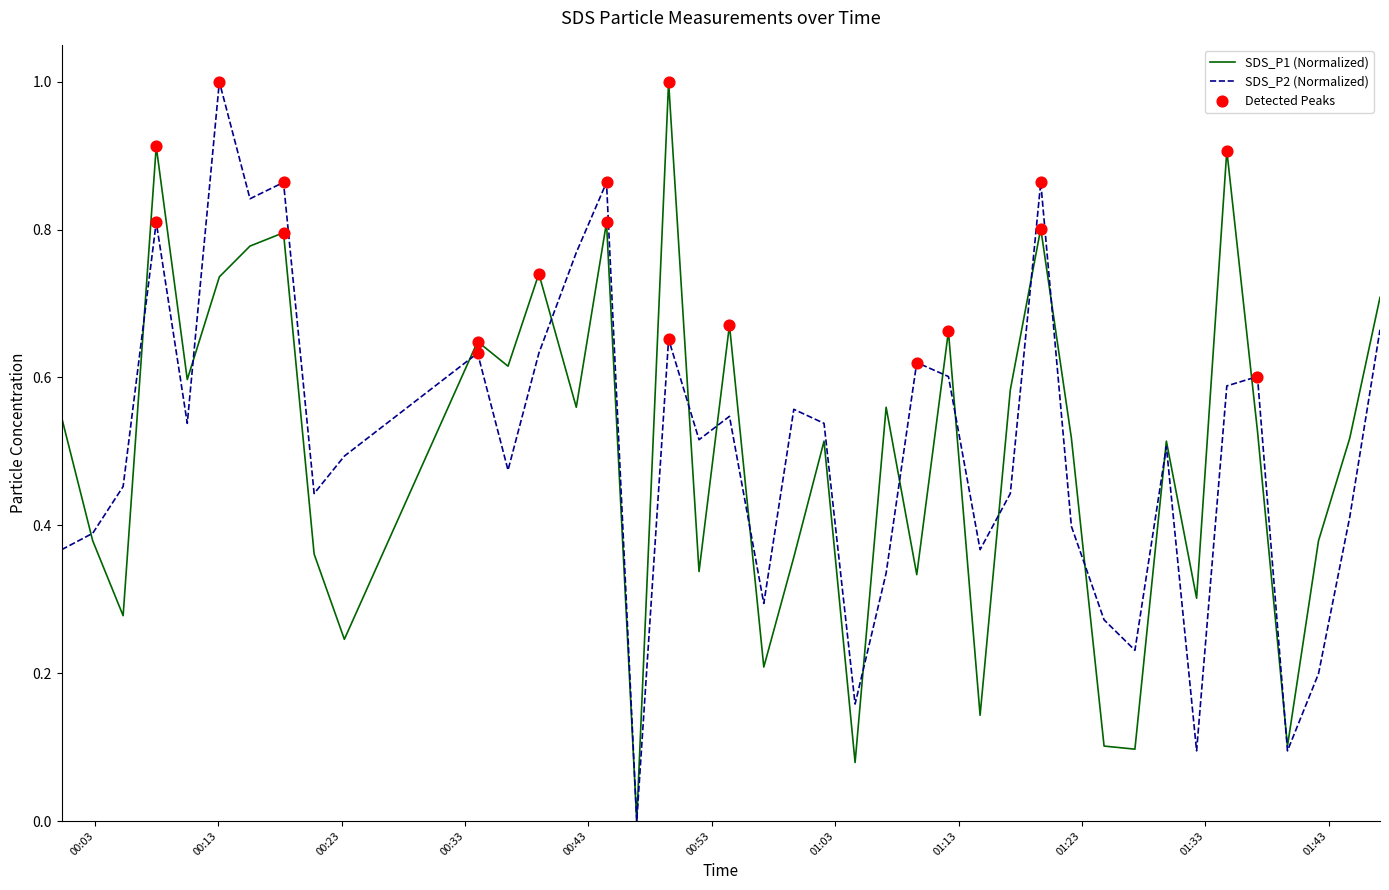

What is the maximum value for SDS_P2 (Normalized)?

1.0